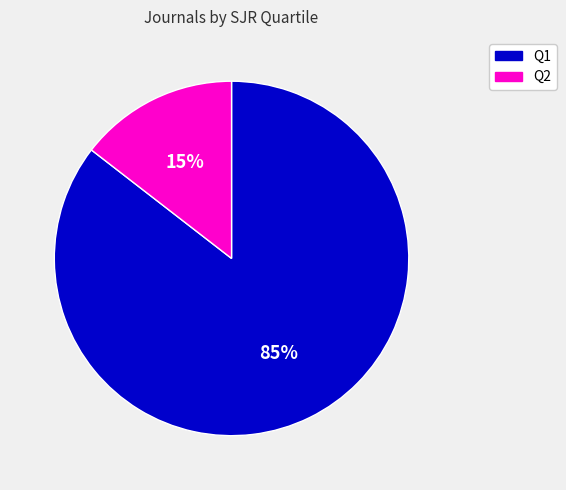

How many segments does this pie chart have?

2